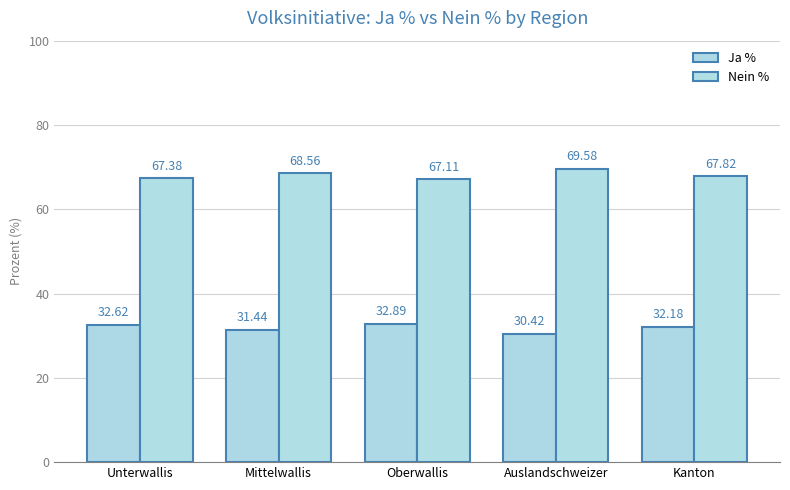

Does the chart contain any negative values?

No